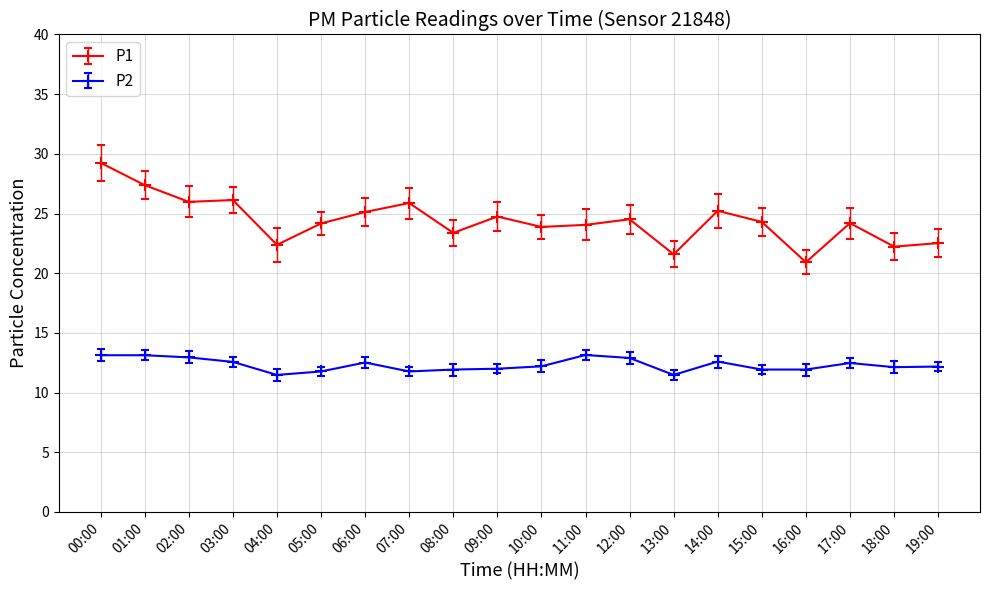

True or false: P2 has more than 1 points higher than both neighbors.

True